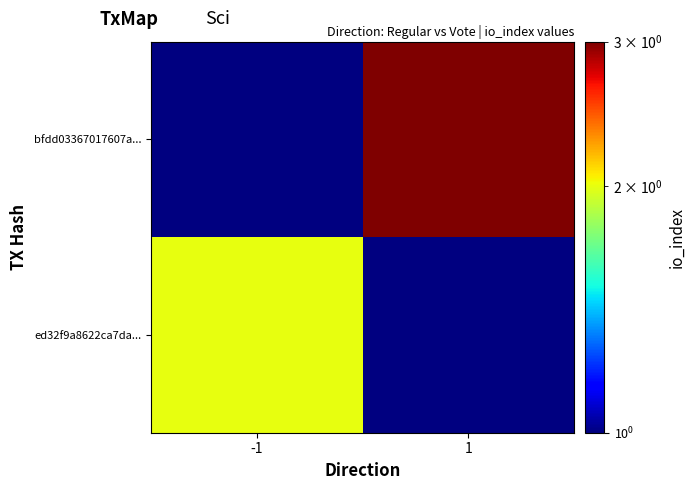

The ed32f9a8622ca7da... series shows 1.1 at -1. True or false?

False